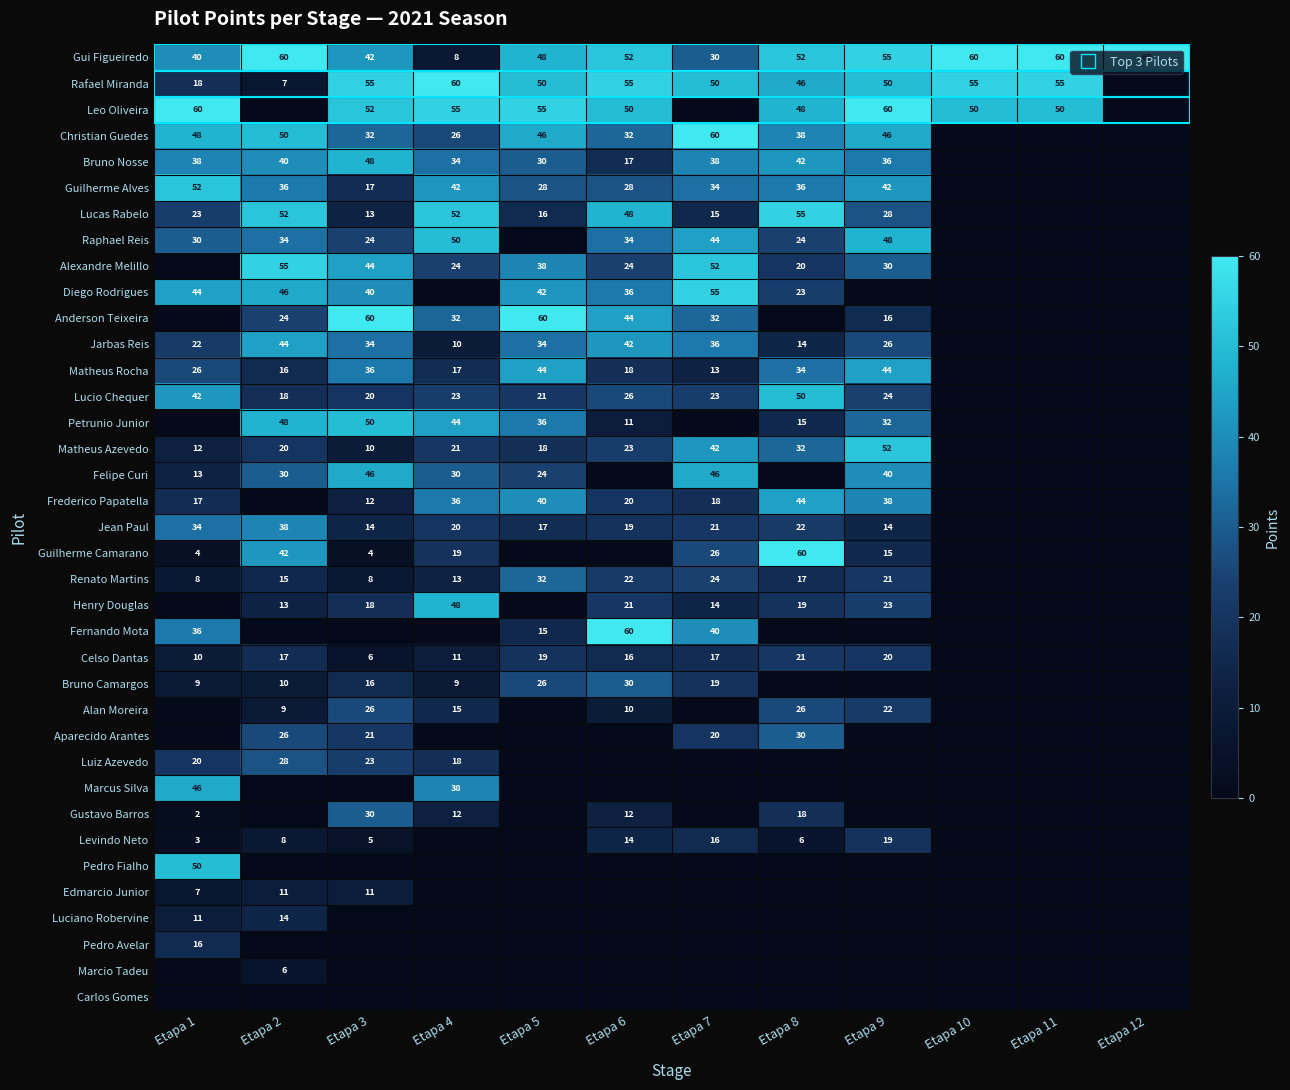

The value of Guilherme Camarano at Etapa 8 is 60. True or false?

True